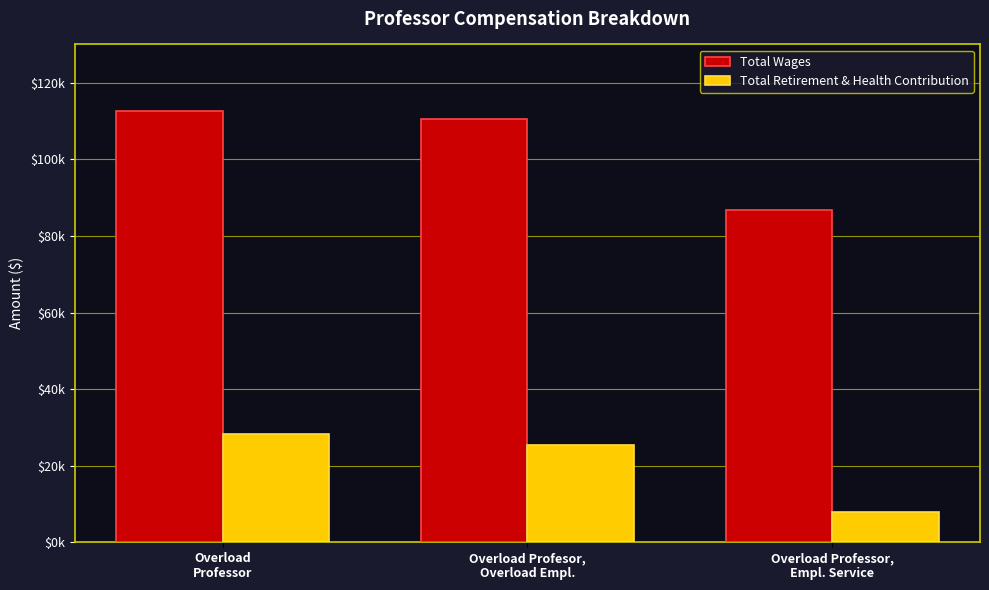

Which series has the largest total across all categories?

Total Wages